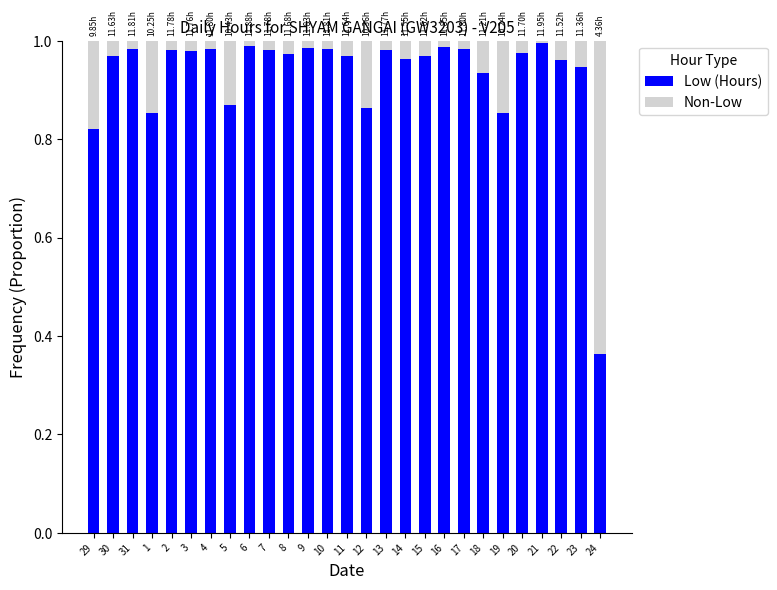

Are the bars grouped side by side (vs. stacked)?

No